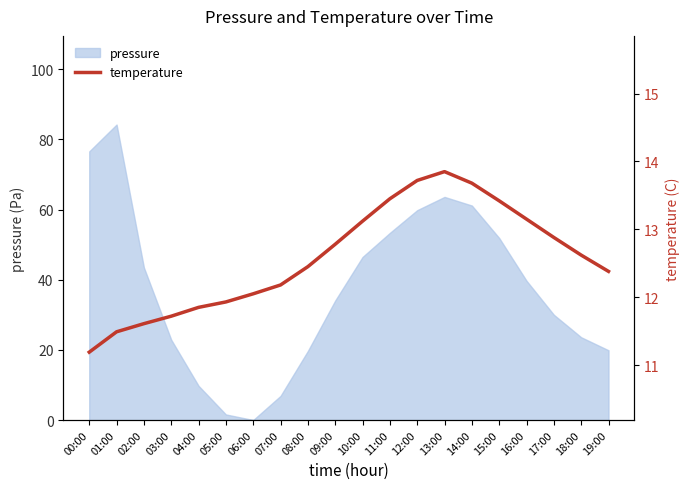

How many values are below 12?

6